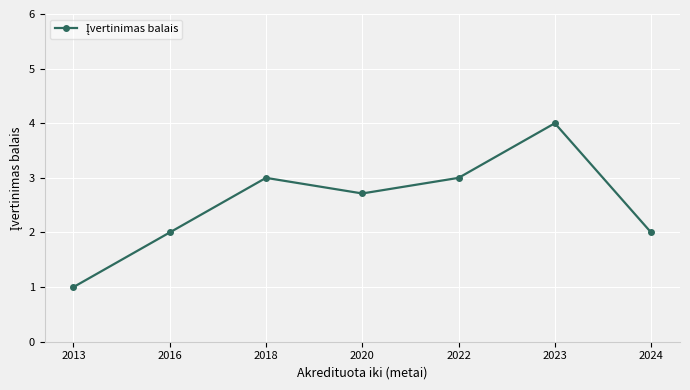

How many points are higher than both their immediate neighbors (excluding endpoints)?

2